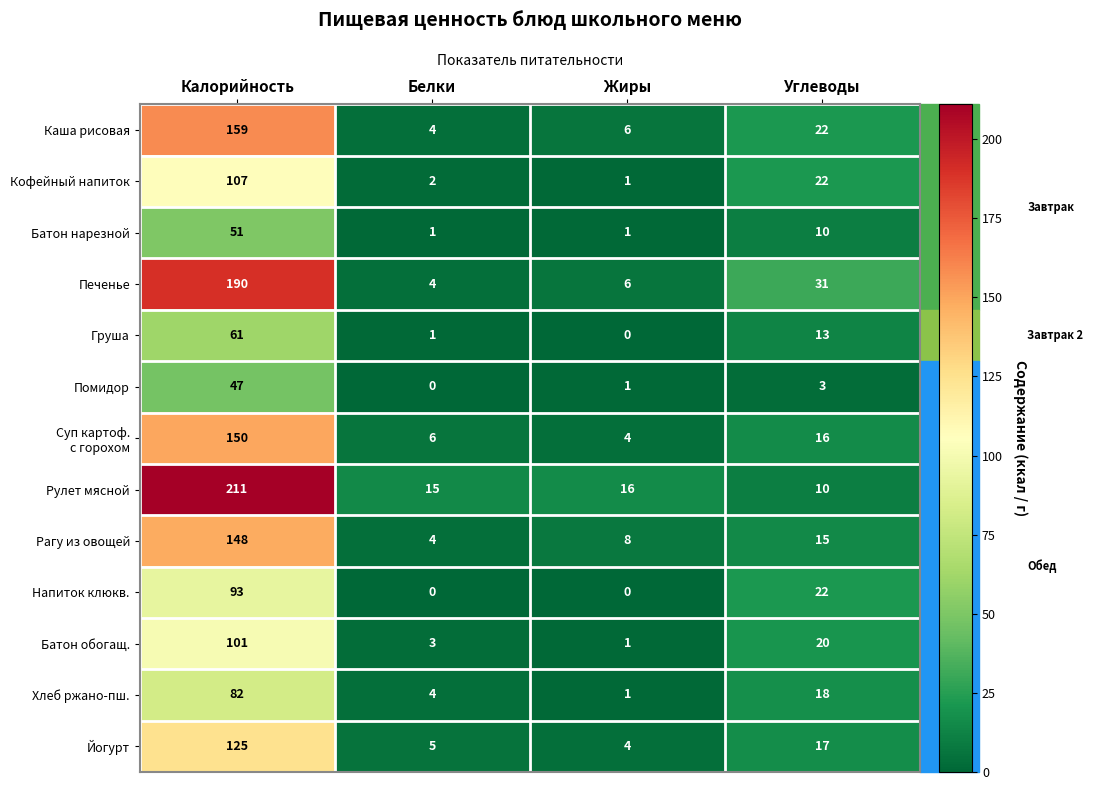

What is the total value across all series at Калорийность?

1525